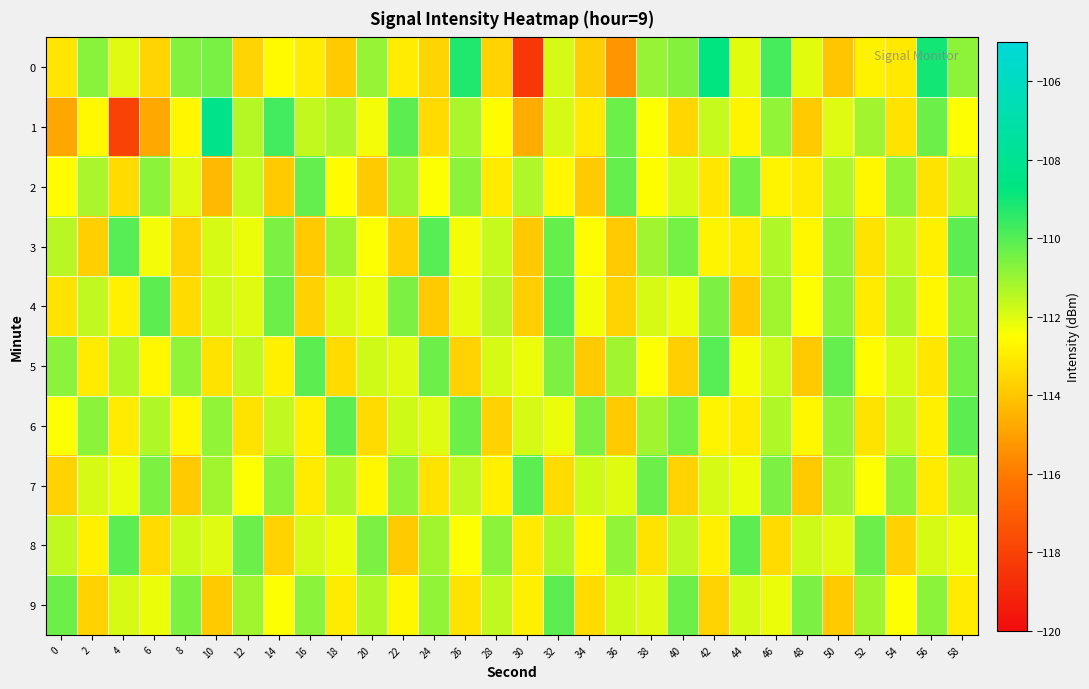

What is the greatest value displayed?

-108.3